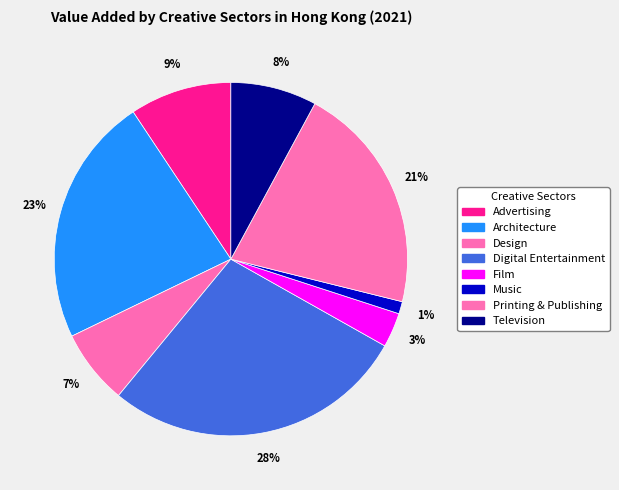

Count the number of slices in the pie.

8